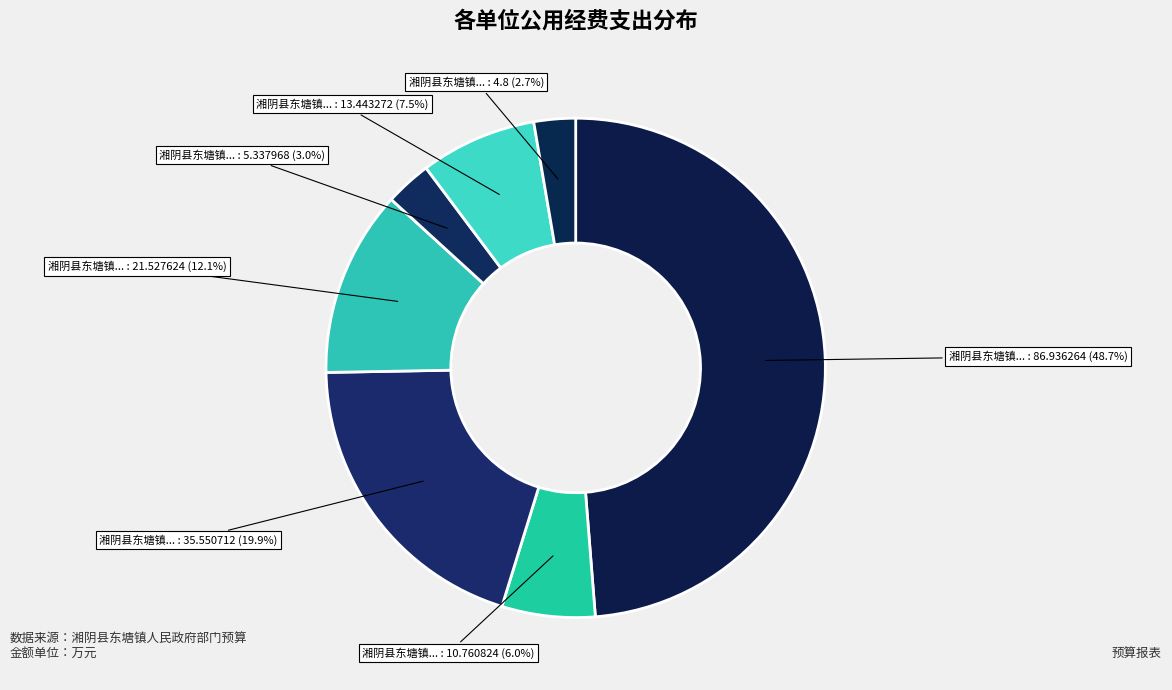

Does any single category account for the majority?

No